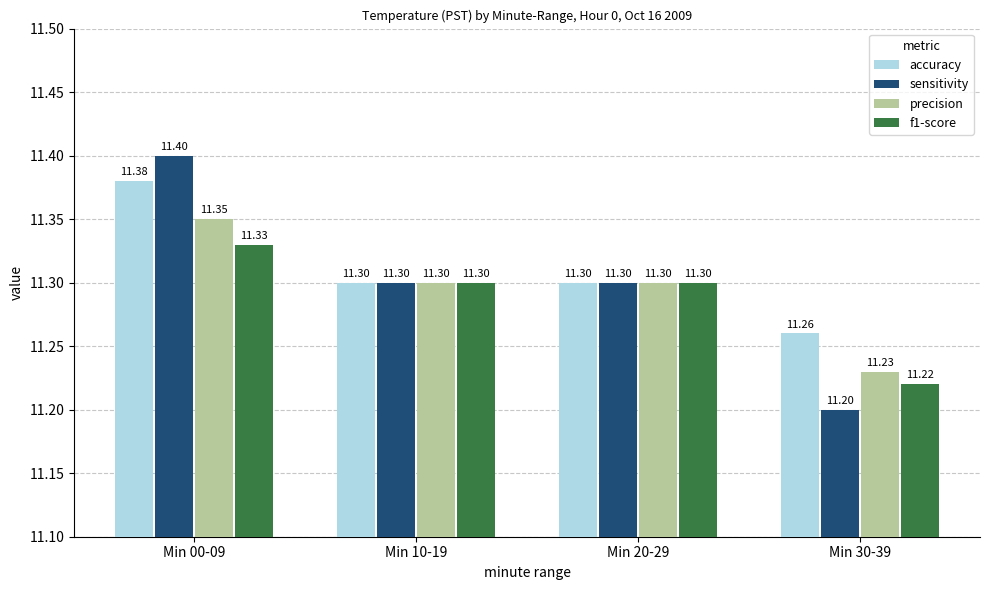

At which label is precision closest to 11?

Min 30-39